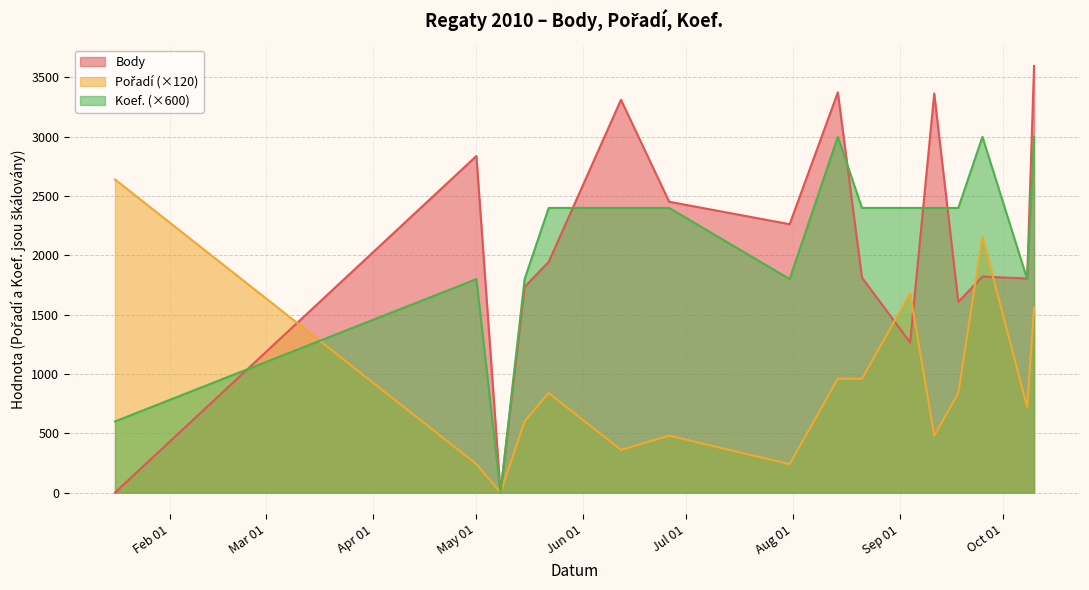

What position from the left is 2010-08-14?

9